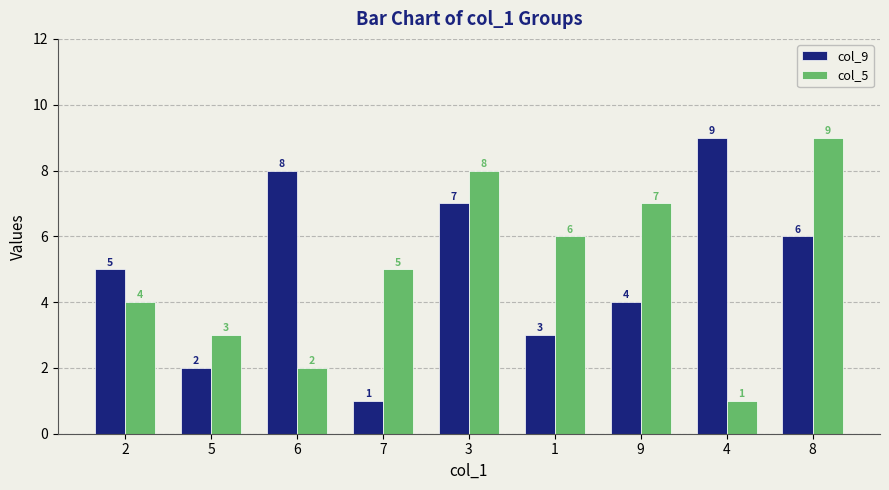

The col_9 series shows 6 at 8. True or false?

True